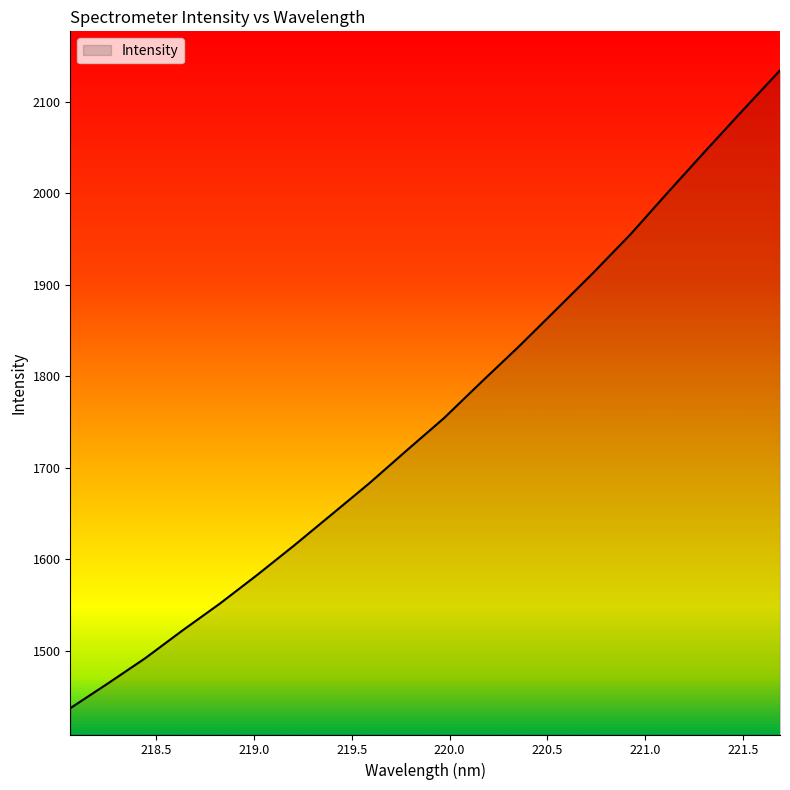

Reading right to left, what are all the values shown in this chart?

2134.3	2090.5	2046.2	2001.1	1955.3	1913.2	1872.6	1832.3	1793.6	1754.2	1718.8	1682.9	1649.1	1615.4	1582.8	1551.4	1522.0	1491.6	1464.0	1437.1